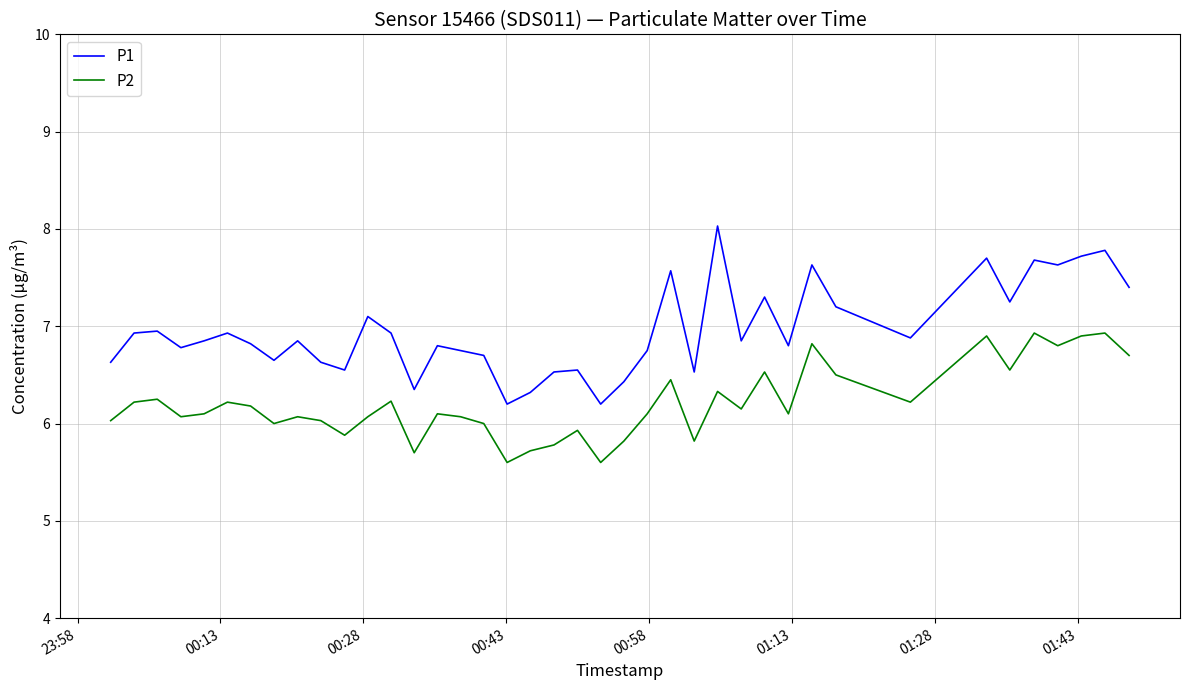

What is the difference between the maximum and minimum values in the P2 series?

1.3